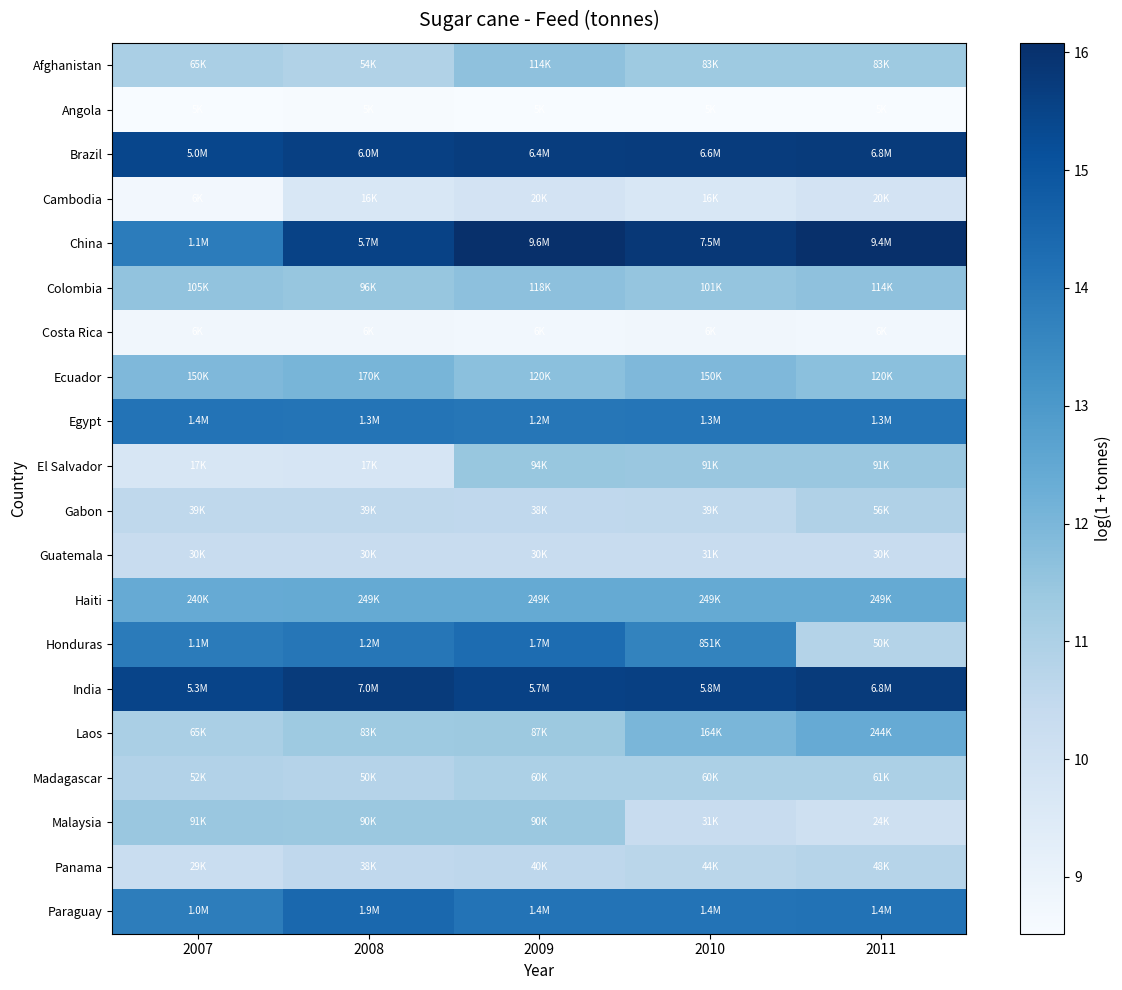

Reading left to right, what are all the values shown in this chart?

Afghanistan: 2007=11.1	2008=10.9	2009=11.6	2010=11.3	2011=11.3
Angola: 2007=8.5	2008=8.6	2009=8.5	2010=8.5	2011=8.5
Brazil: 2007=15.4	2008=15.6	2009=15.7	2010=15.7	2011=15.7
Cambodia: 2007=8.7	2008=9.7	2009=9.9	2010=9.7	2011=9.9
China: 2007=13.9	2008=15.5	2009=16.1	2010=15.8	2011=16.1
Colombia: 2007=11.6	2008=11.5	2009=11.7	2010=11.5	2011=11.6
Costa Rica: 2007=8.8	2008=8.8	2009=8.7	2010=8.8	2011=8.7
Ecuador: 2007=11.9	2008=12.0	2009=11.7	2010=11.9	2011=11.7
Egypt: 2007=14.1	2008=14.1	2009=14.0	2010=14.0	2011=14.0
El Salvador: 2007=9.7	2008=9.8	2009=11.4	2010=11.4	2011=11.4
Gabon: 2007=10.6	2008=10.6	2009=10.5	2010=10.6	2011=10.9
Guatemala: 2007=10.3	2008=10.3	2009=10.3	2010=10.3	2011=10.3
Haiti: 2007=12.4	2008=12.4	2009=12.4	2010=12.4	2011=12.4
Honduras: 2007=13.9	2008=14.0	2009=14.3	2010=13.7	2011=10.8
India: 2007=15.5	2008=15.8	2009=15.6	2010=15.6	2011=15.7
Laos: 2007=11.1	2008=11.3	2009=11.4	2010=12.0	2011=12.4
Madagascar: 2007=10.9	2008=10.8	2009=11.0	2010=11.0	2011=11.0
Malaysia: 2007=11.4	2008=11.4	2009=11.4	2010=10.3	2011=10.1
Panama: 2007=10.3	2008=10.5	2009=10.6	2010=10.7	2011=10.8
Paraguay: 2007=13.8	2008=14.4	2009=14.1	2010=14.1	2011=14.1